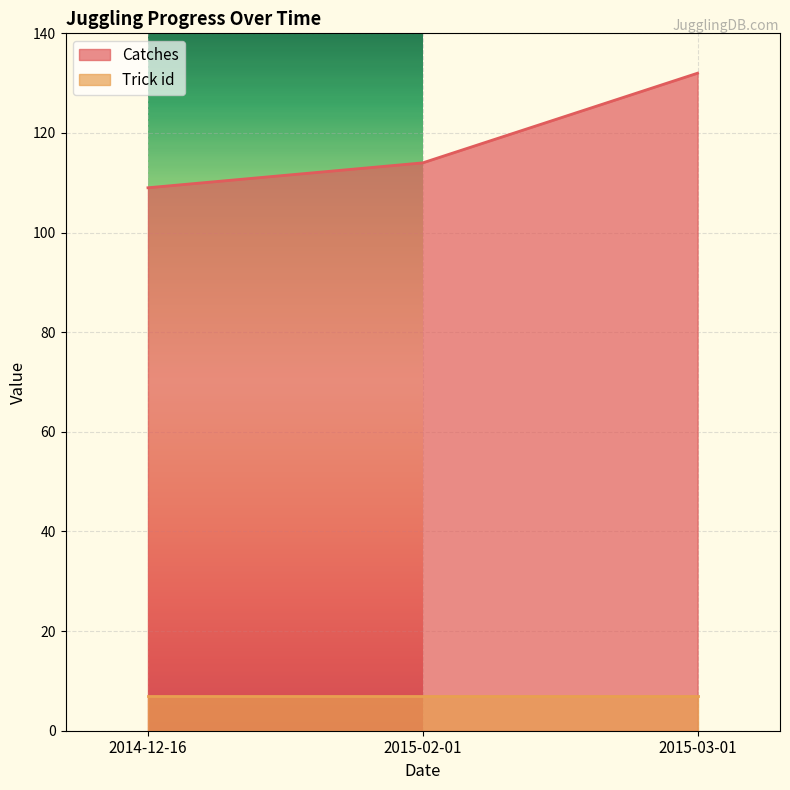

What position from the right is 2015-02-01?

2